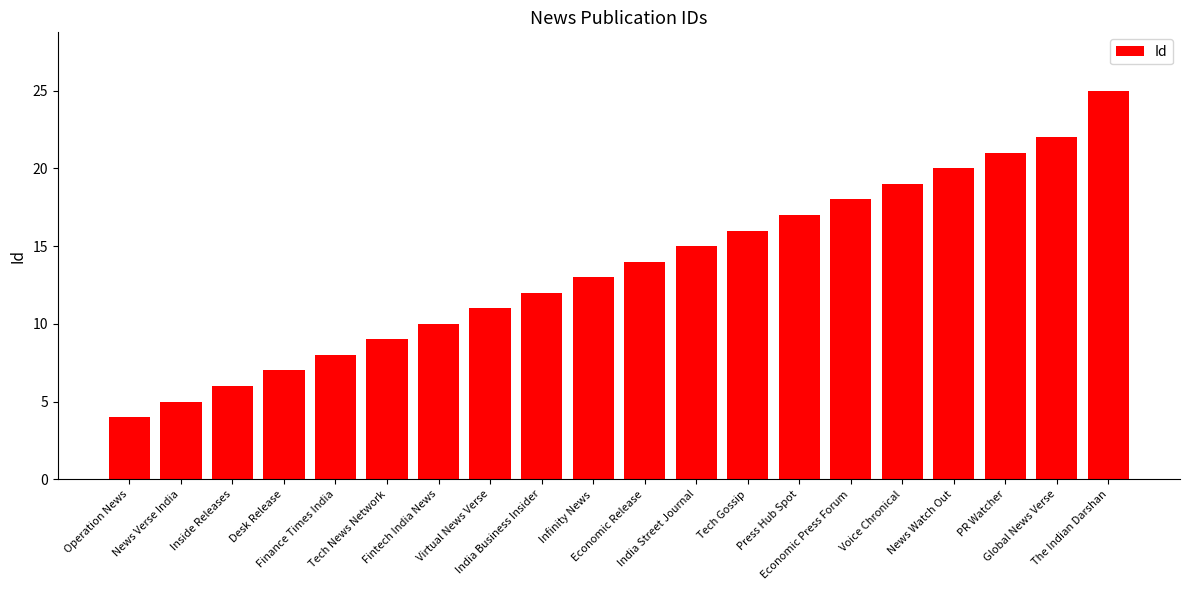

What is the difference between the maximum and minimum values?

21